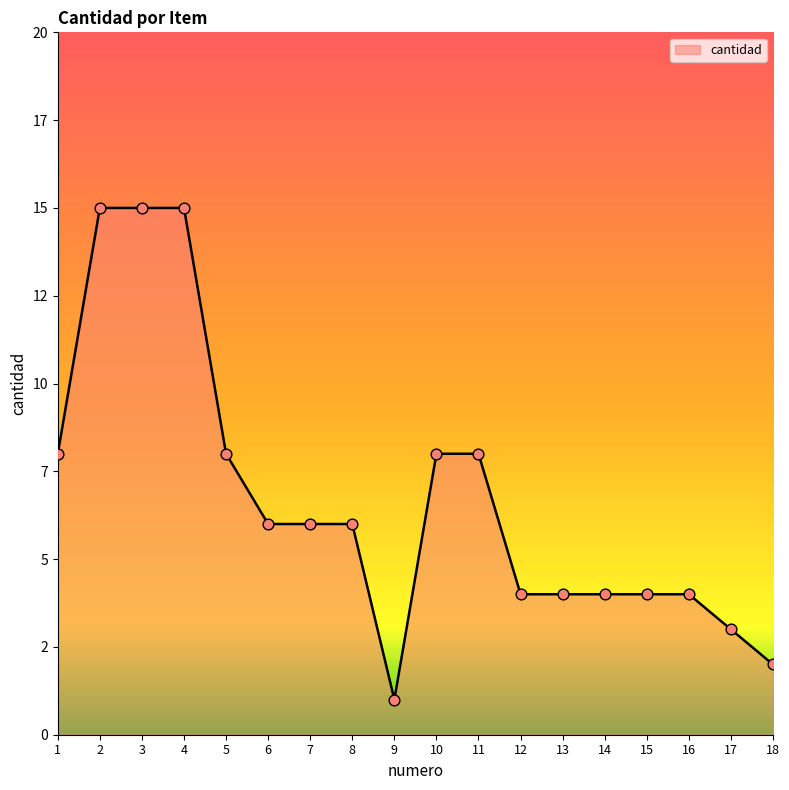

What is the change in value from 8 to 10?

+2